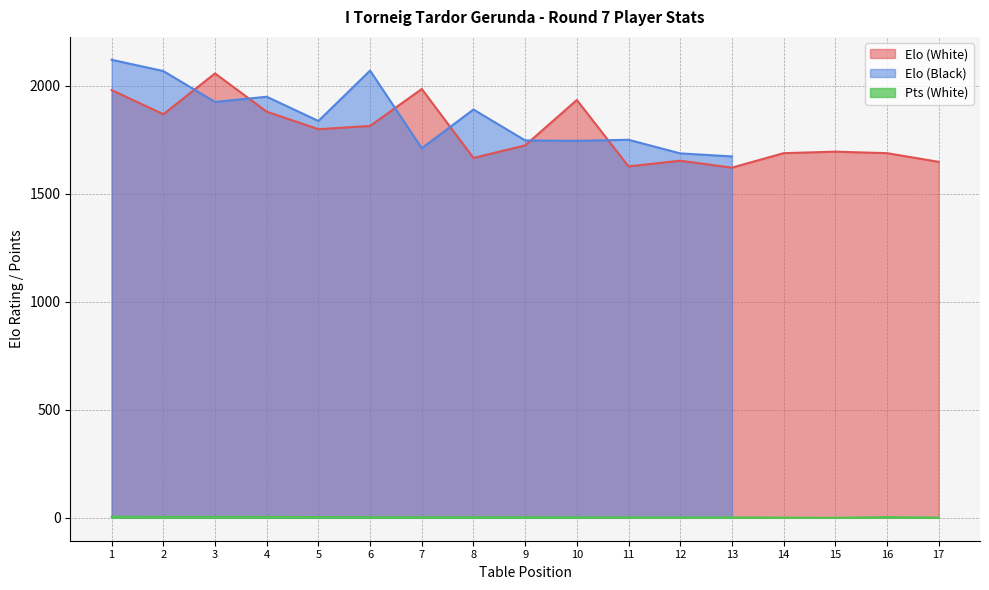

The value of Elo (White) at 15 is 1694.0. True or false?

True